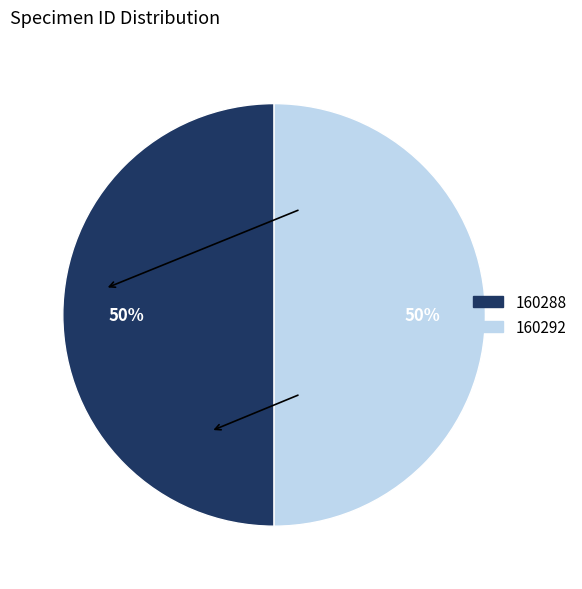

What percentage is the 160288 slice, to the nearest percent?

50%